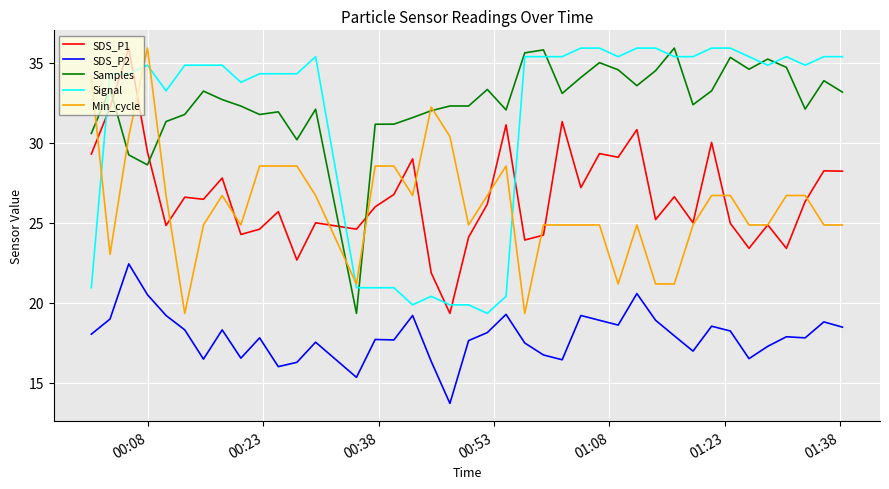

What is the minimum value shown in the chart?

13.7